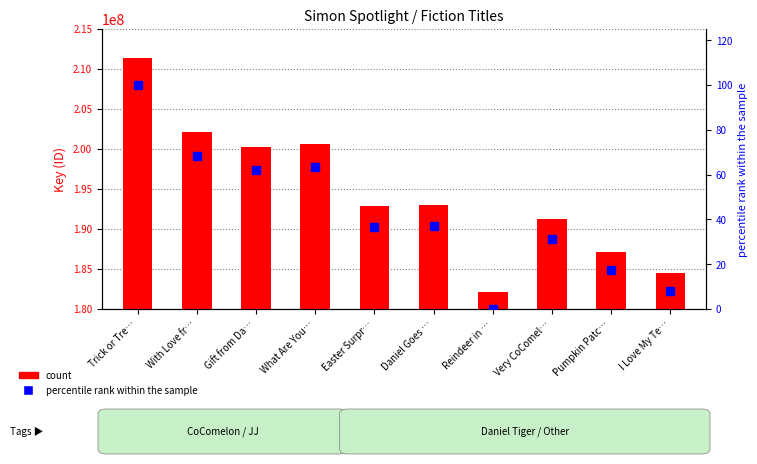

Between Daniel Goes … and I Love My Te…, which series saw the biggest shift?

count